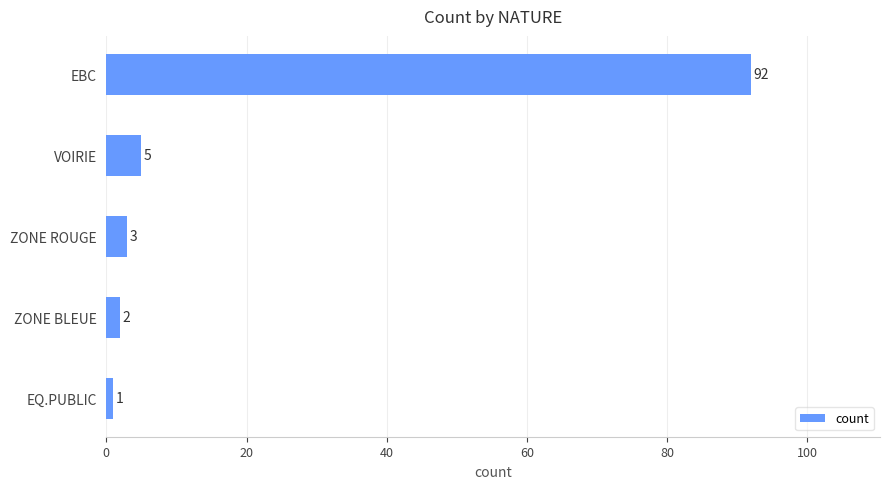

How many data points are less than 3?

2